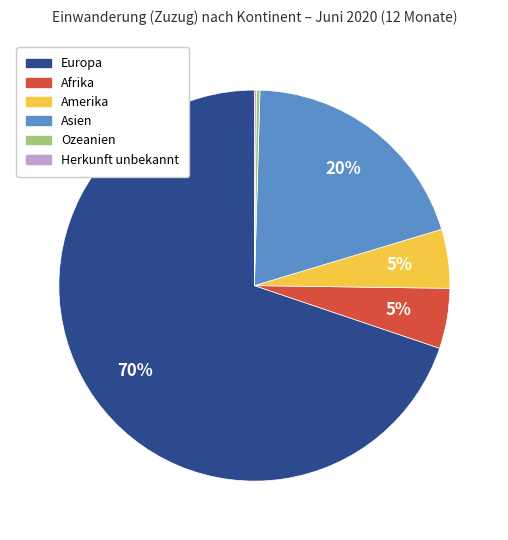

What percentage is the Asien slice, to the nearest percent?

20%